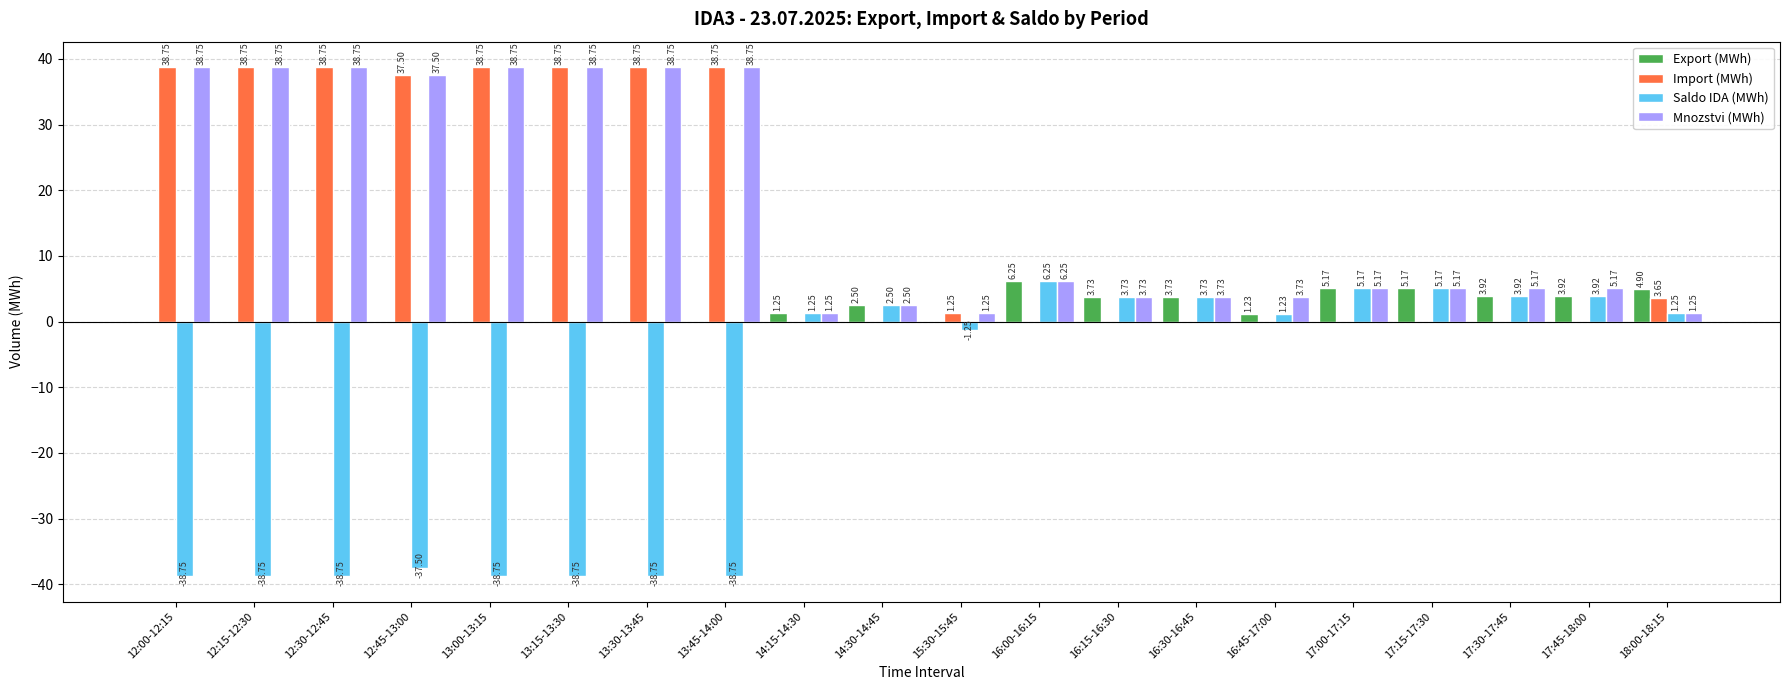

Where does the Saldo IDA (MWh) series first go above 1?

14:15-14:30